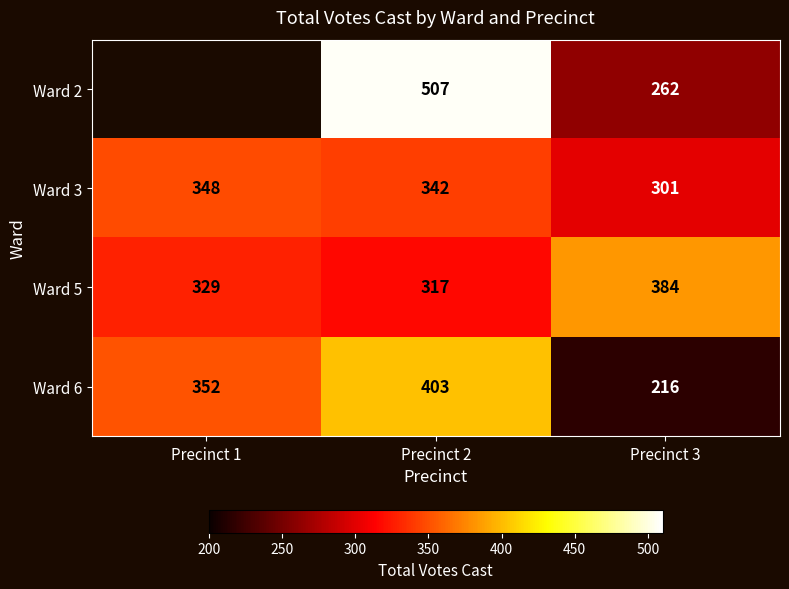

What is the difference between the maximum and minimum values in the Ward 6 series?

187